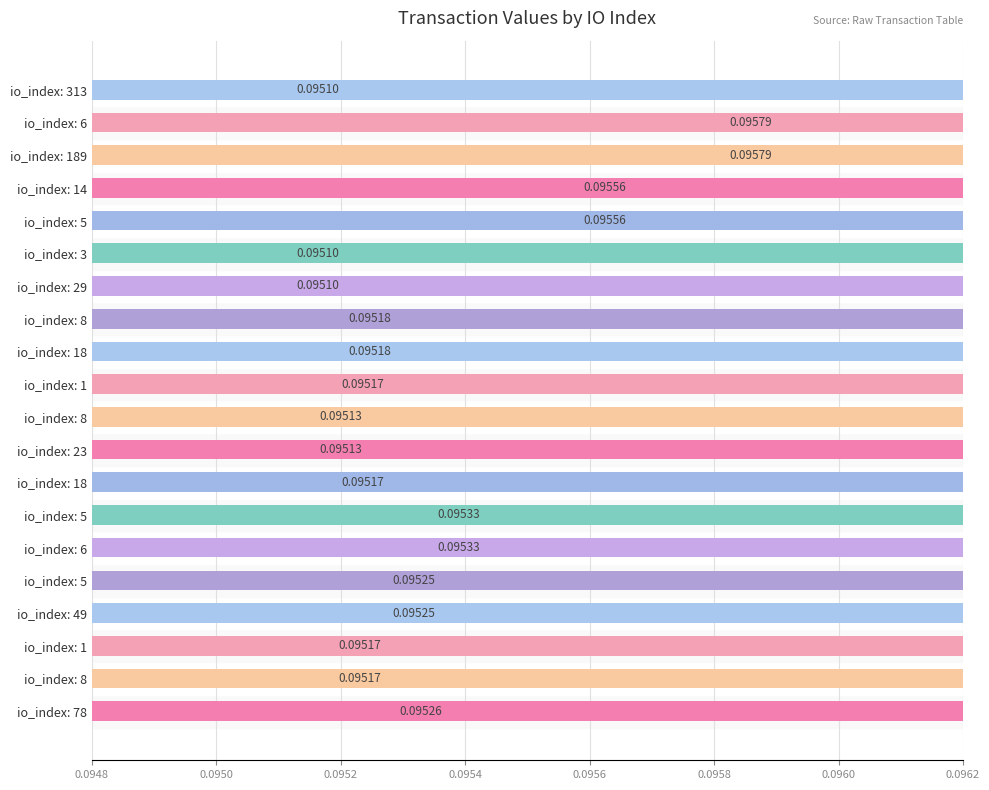

Does the chart contain stacked bars?

No